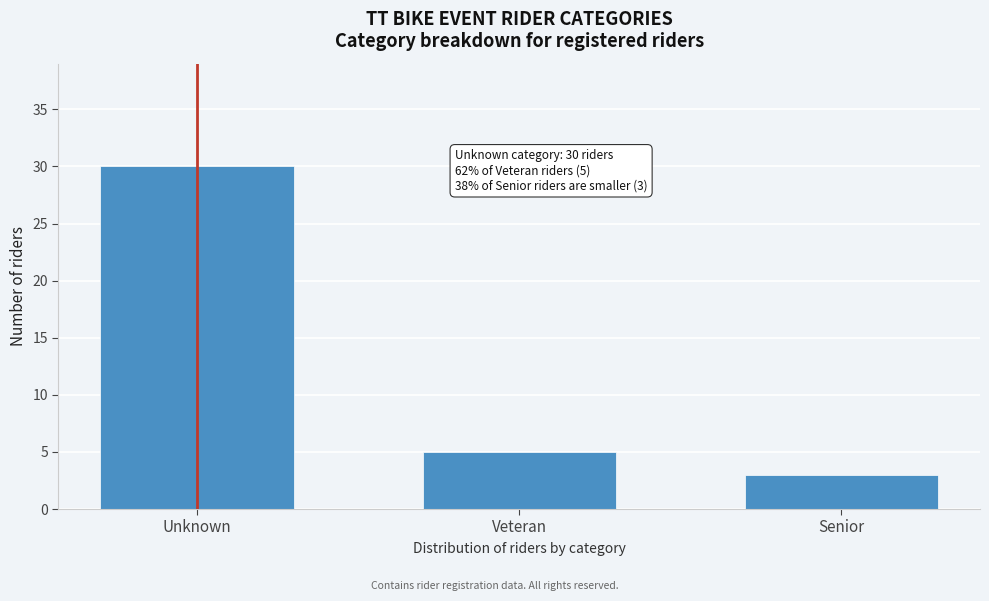

Reading left to right, transcribe all the data shown in this chart.

Unknown=30	Veteran=5	Senior=3